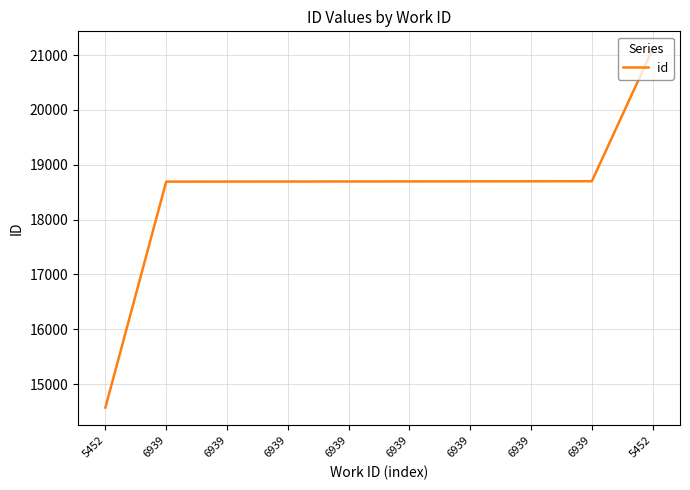

Is it true that the value at 6939 is 18693?

True